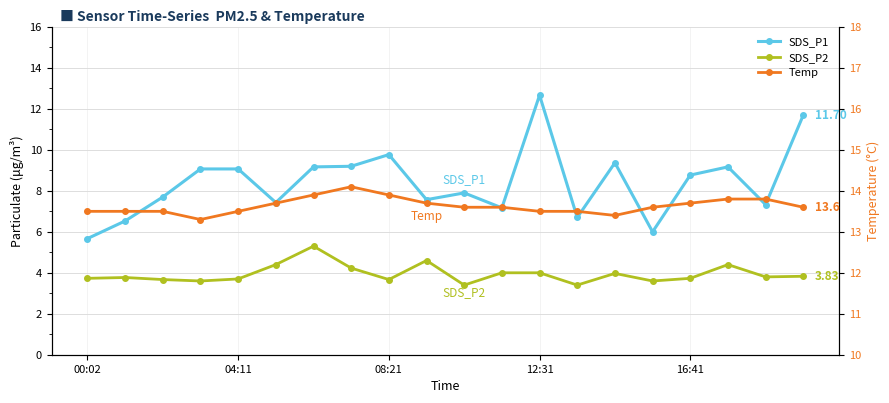

The SDS_P1 series shows 6.7 at 13. True or false?

True